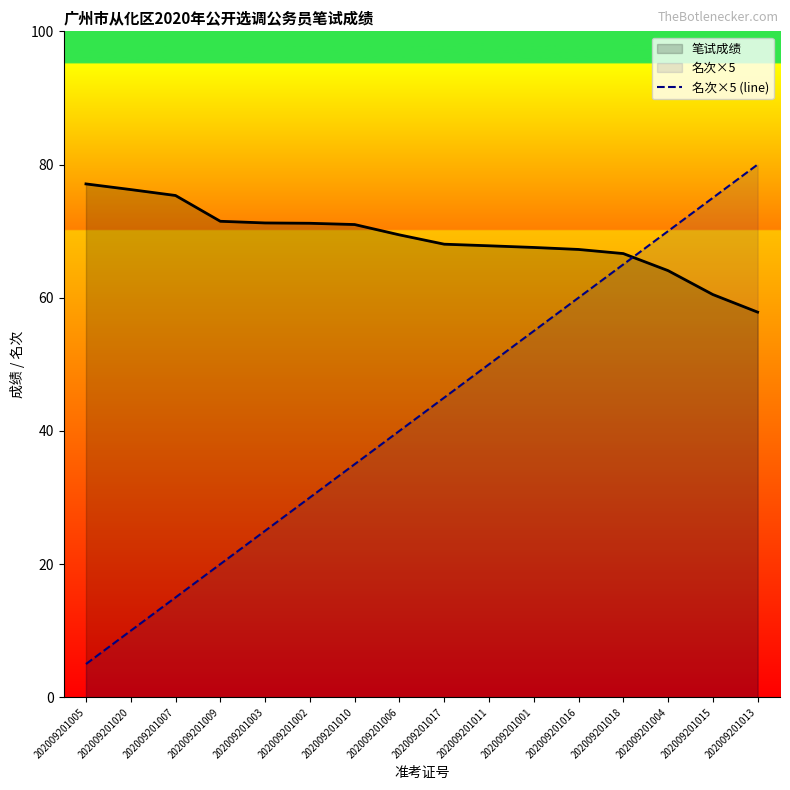

What is the sum of the values at 202009201009 and 202009201003?

45